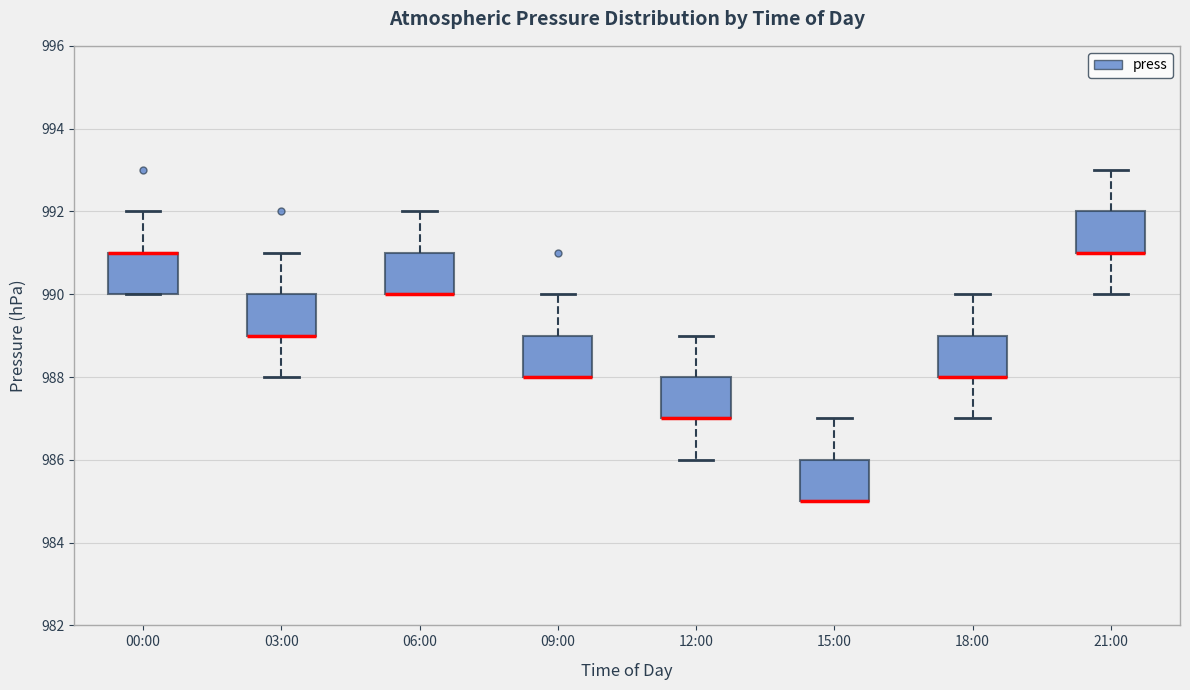

Where does the upper whisker of the box for 03:00 end on the y-axis? The values are not printed on the chart, so give them approximately, as read against the axis.

991